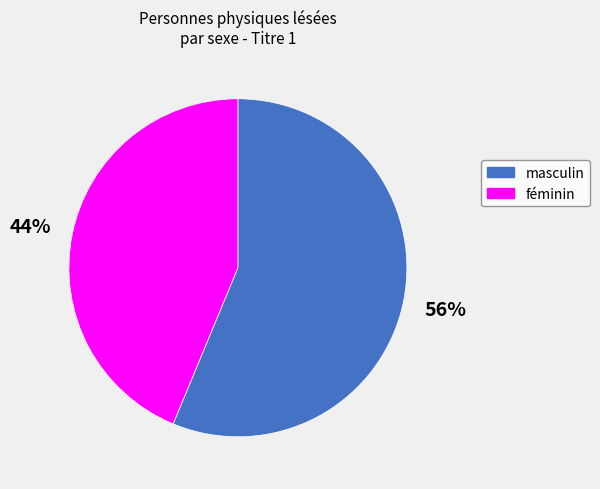

Does any single category account for the majority?

Yes